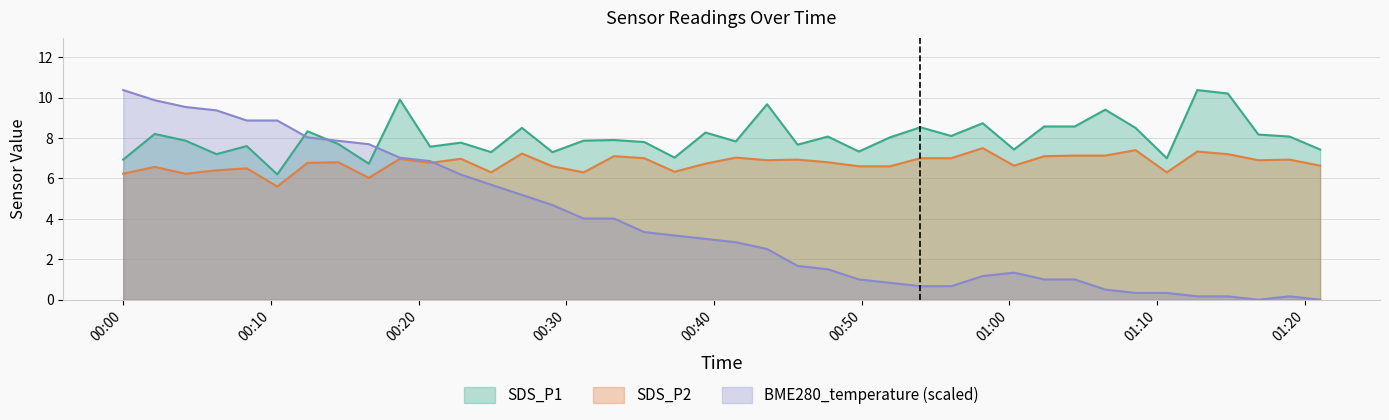

True or false: SDS_P1 and SDS_P2 cross at least once.

False